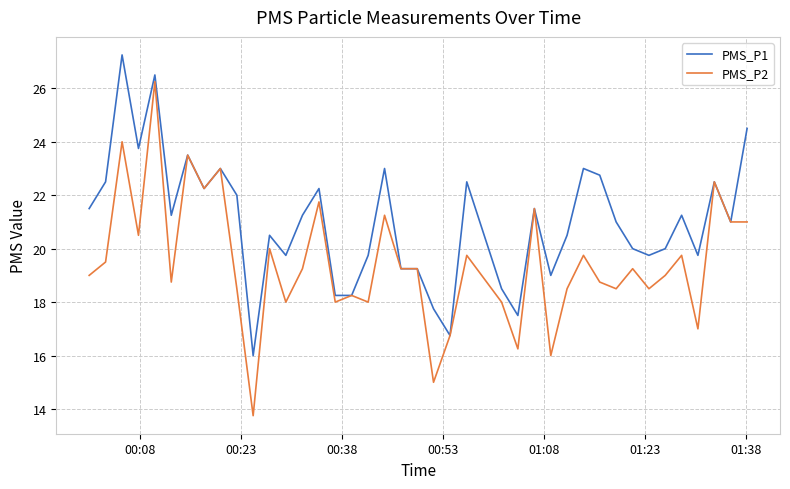

What is the minimum value for PMS_P2?

13.8